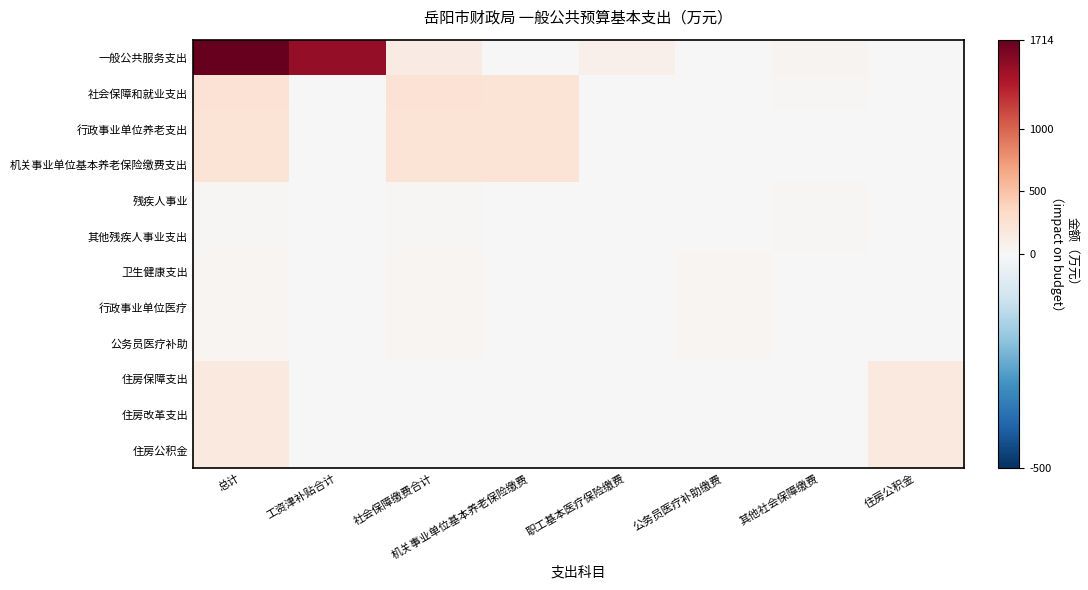

Which series changed the most between 工资津补贴合计 and 其他社会保障缴费?

一般公共服务支出